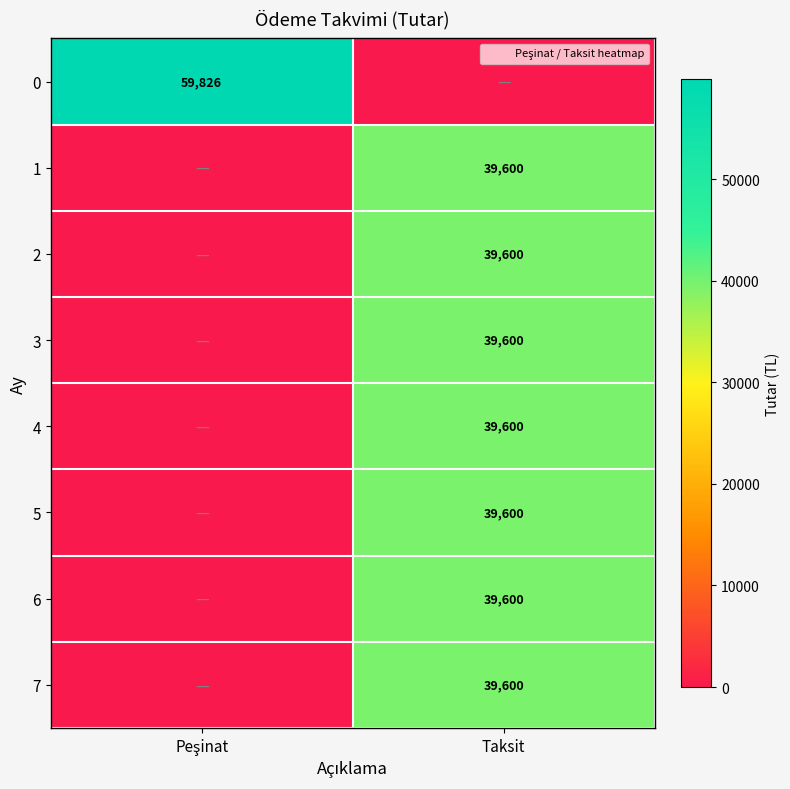

Count the 2 values in the range 0 to 39600.

2